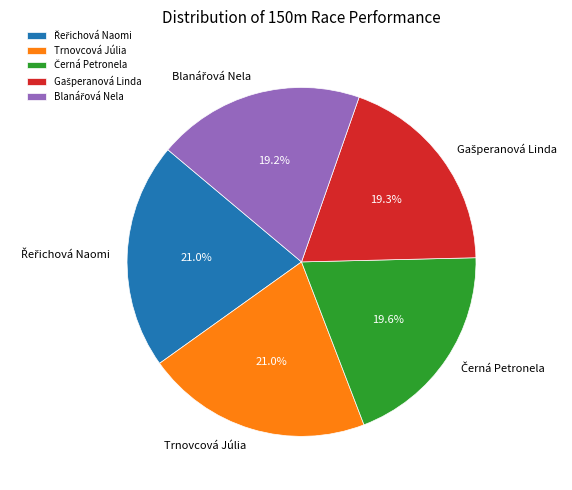

Does Trnovcová Júlia represent more than half of the total?

No